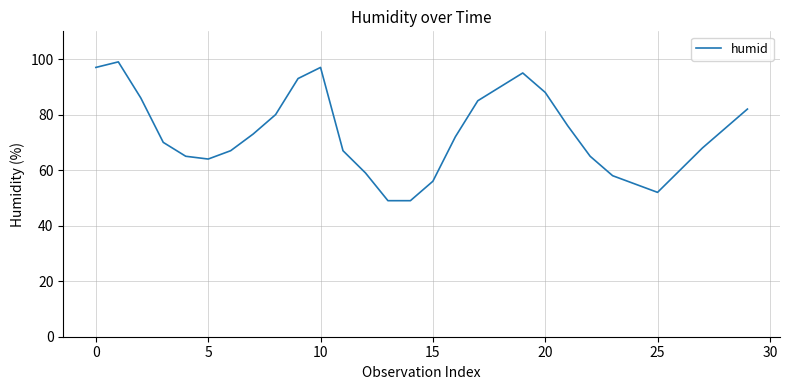

Reading right to left, extract all data points from this chart.

82	75	68	60	52	55	58	65	76	88	95	90	85	72	56	49	49	59	67	97	93	80	73	67	64	65	70	86	99	97